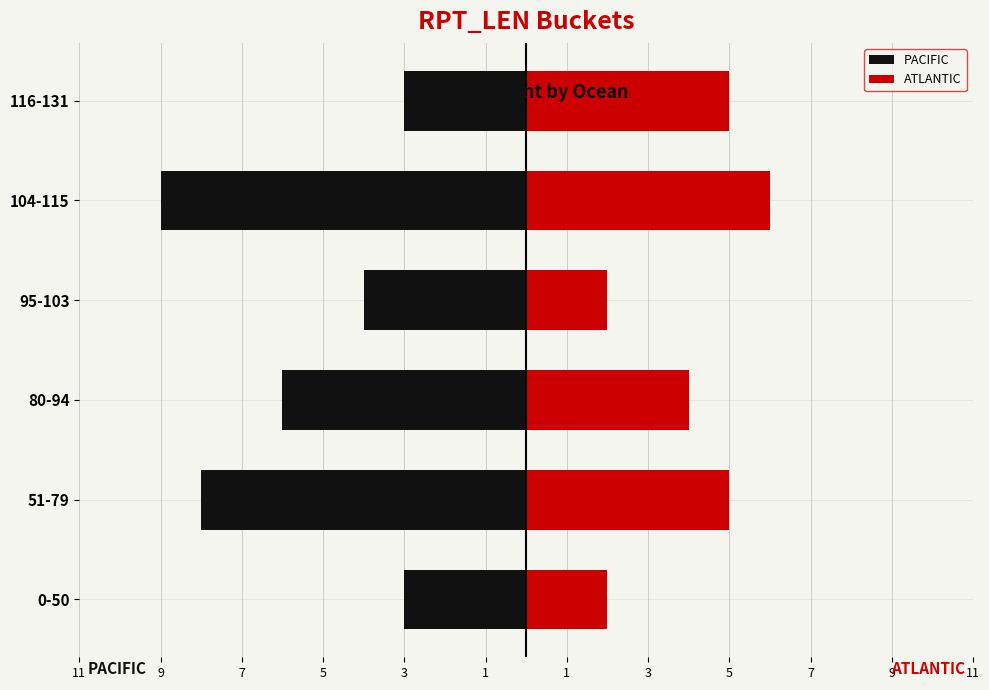

How many data points in ATLANTIC are less than 5?

3